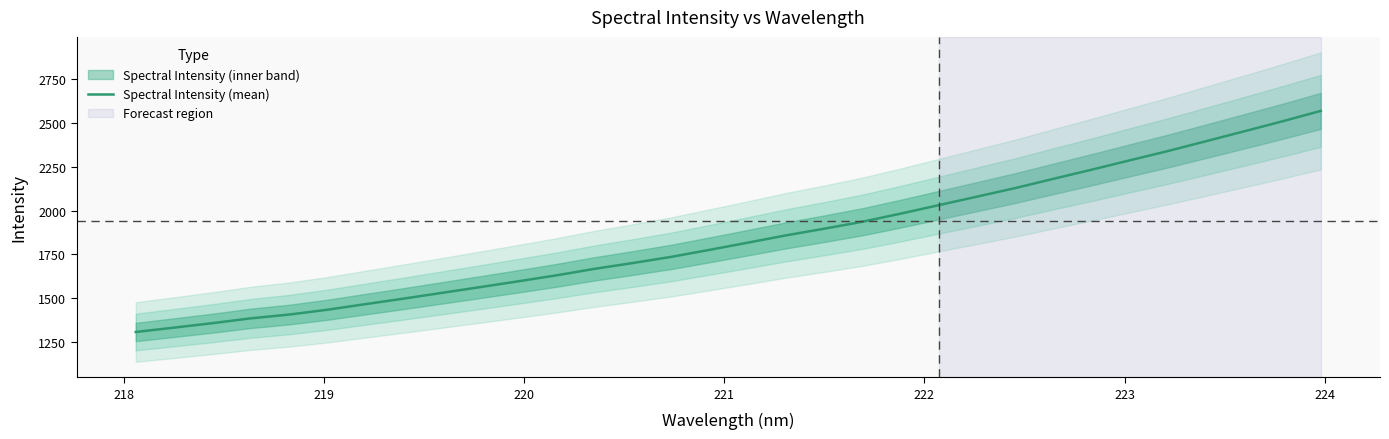

Count the number of data series in this chart.

1